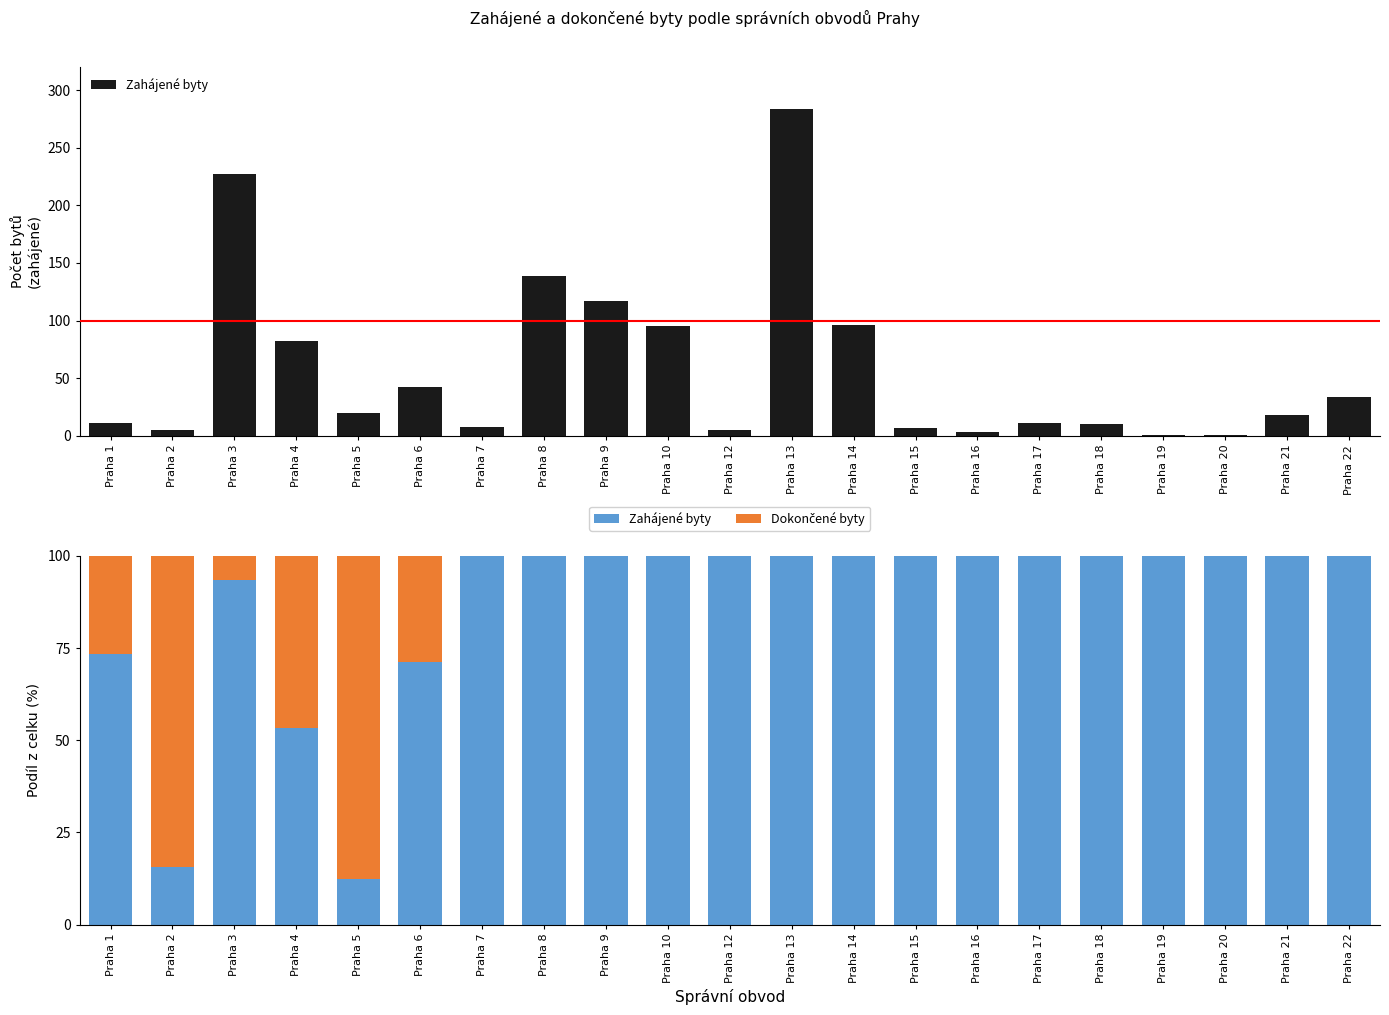

Reading left to right, list all the values displayed in this chart.

Zahájené byty: 73.3	15.6	93.4	53.2	12.5	71.2	100.0	100.0	100.0	100.0	100.0	100.0	100.0	100.0	100.0	100.0	100.0	100.0	100.0	100.0	100.0
Dokončené byty: 26.7	84.4	6.6	46.8	87.5	28.8	0.0	0.0	0.0	0.0	0.0	0.0	0.0	0.0	0.0	0.0	0.0	0.0	0.0	0.0	0.0